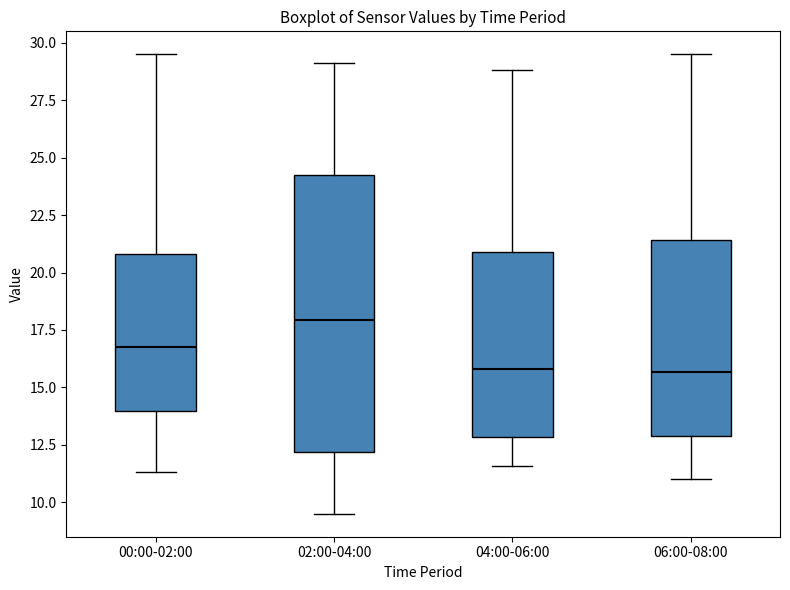

Reading left to right, transcribe this box plot: for each box, give where its median line is, the range the box spans, and where its two whiskers end, as read against the y-axis. The values are not printed on the chart, so give them approximately, as read against the axis.

00:00-02:00: median 17.0, box 14.0 to 21.0, whiskers 11.5 to 29.5
02:00-04:00: median 18.0, box 12.0 to 24.0, whiskers 9.5 to 29.0
04:00-06:00: median 16.0, box 13.0 to 21.0, whiskers 11.5 to 29.0
06:00-08:00: median 15.5, box 13.0 to 21.5, whiskers 11.0 to 29.5